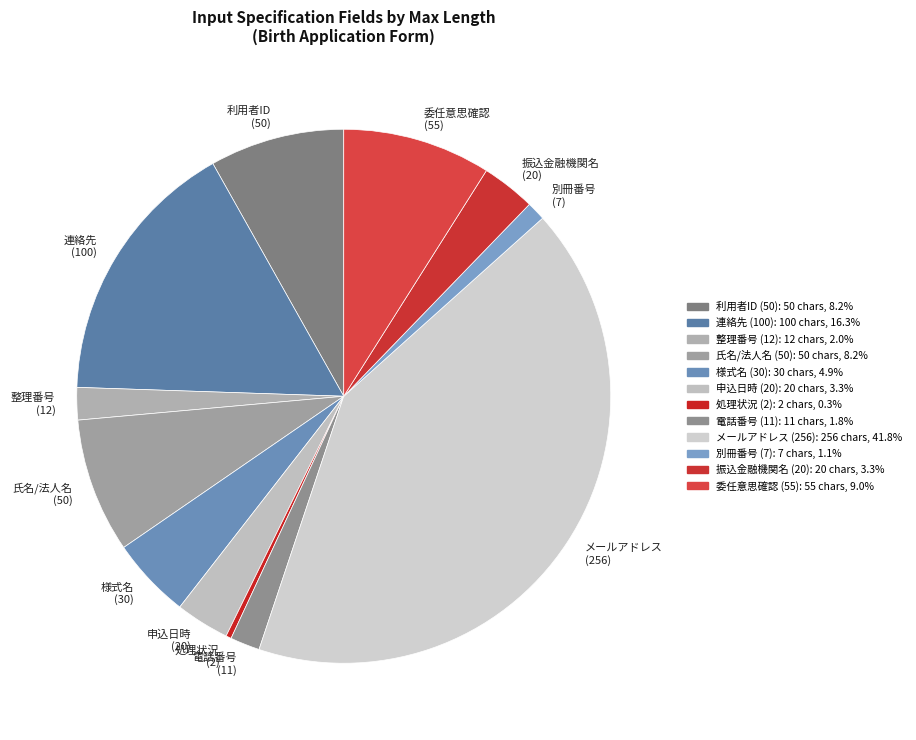

Which slice is the smallest?

処理状況 (2)